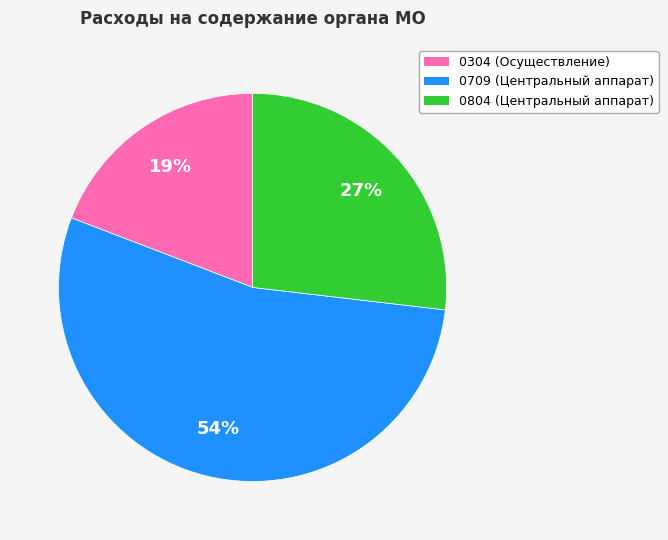

What is the ratio of the value at 0304 (Осуществление) to the value at 0709 (Центральный аппарат)?

0.4